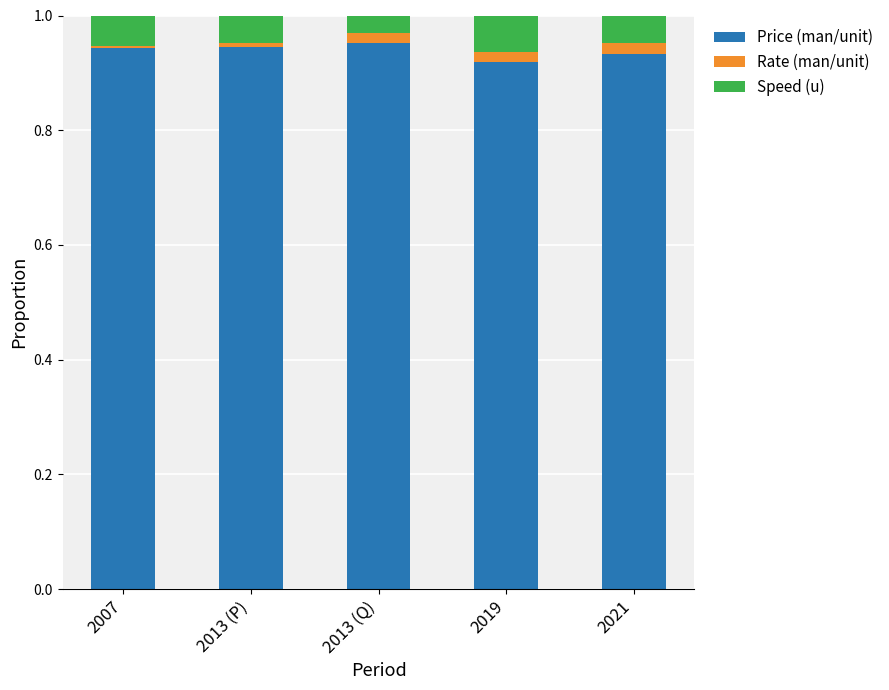

Does the chart contain stacked bars?

Yes